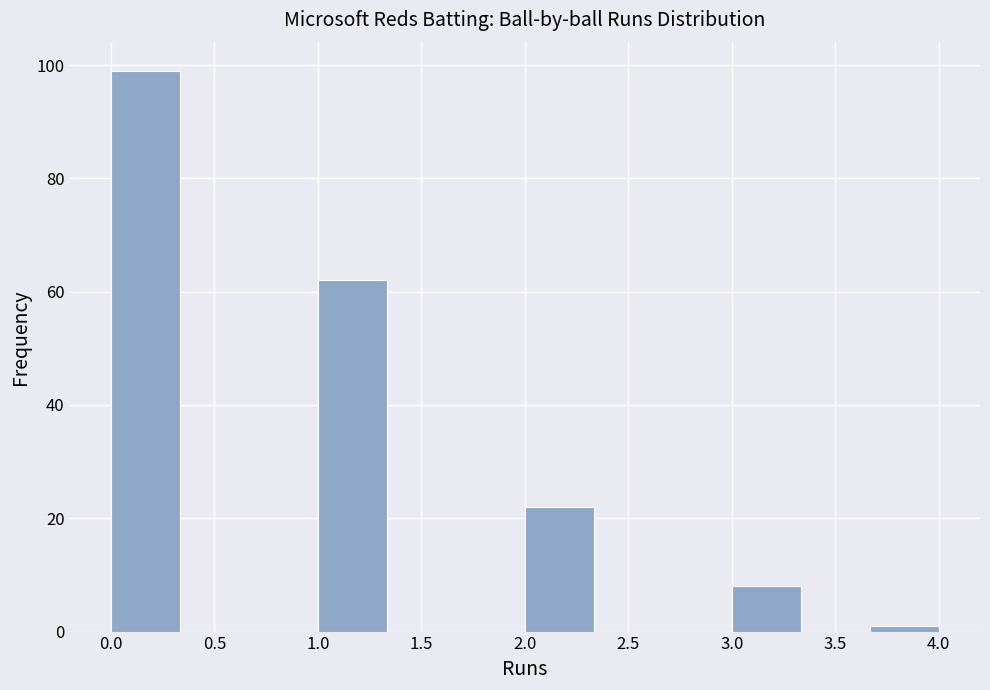

Reading left to right, list every bar in this chart as the range it spans on the x-axis followed by its height. Neither the bar edges nor the heights are printed on the chart, so give them approximately, as read against the axes.

0.00 to 0.35: 100
0.35 to 0.65: 0
0.65 to 1.00: 0
1.00 to 1.35: 62
1.35 to 1.65: 0
1.65 to 2.00: 0
2.00 to 2.35: 22
2.35 to 2.65: 0
2.65 to 3.00: 0
3.00 to 3.35: 8
3.35 to 3.65: 0
3.65 to 4.00: under 2